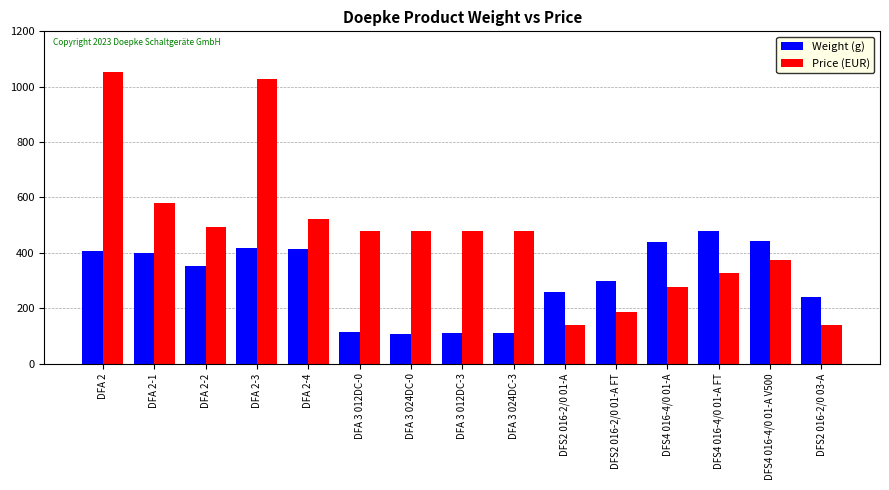

What is the difference between the highest and lowest values at DFA 2-1?

181.6